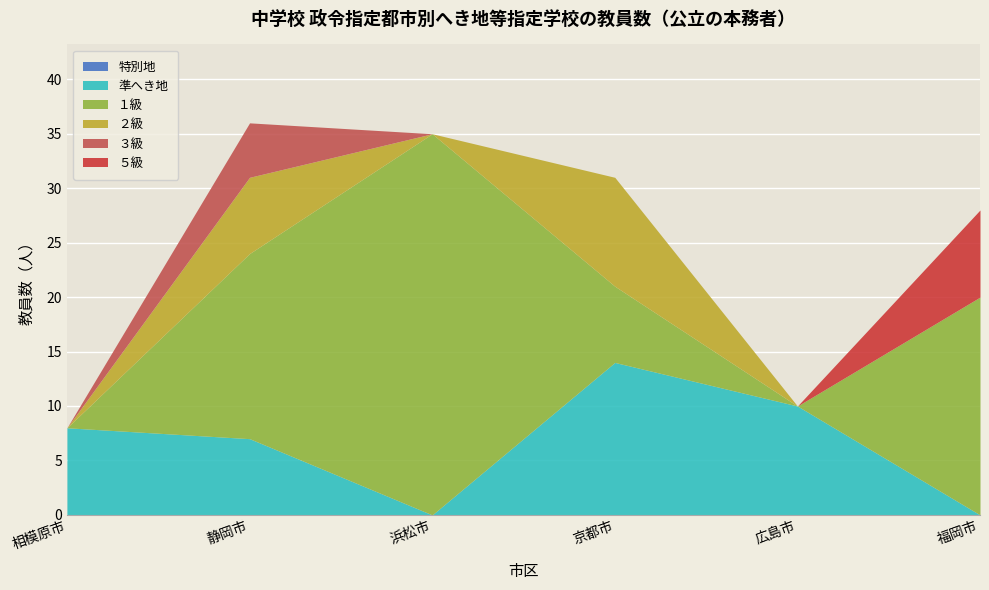

How many data points does each series have?

6